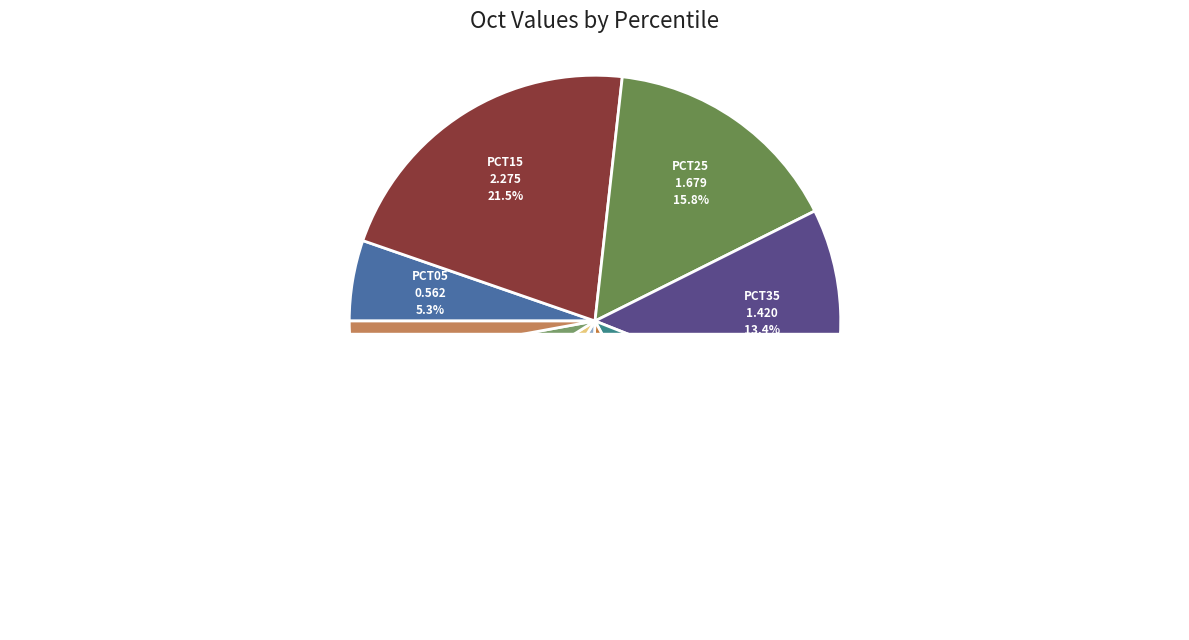

Count the number of slices in the pie.

10